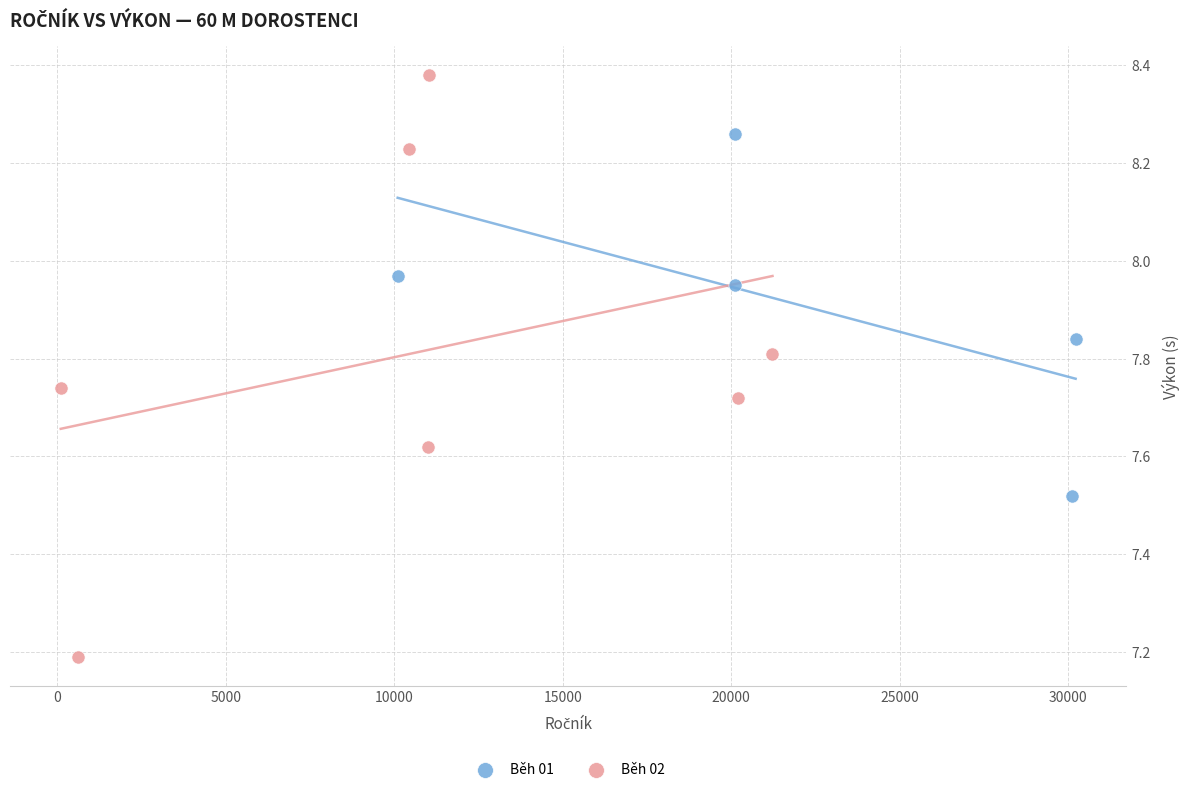

Which series contains the lowest Y value?

Běh 02